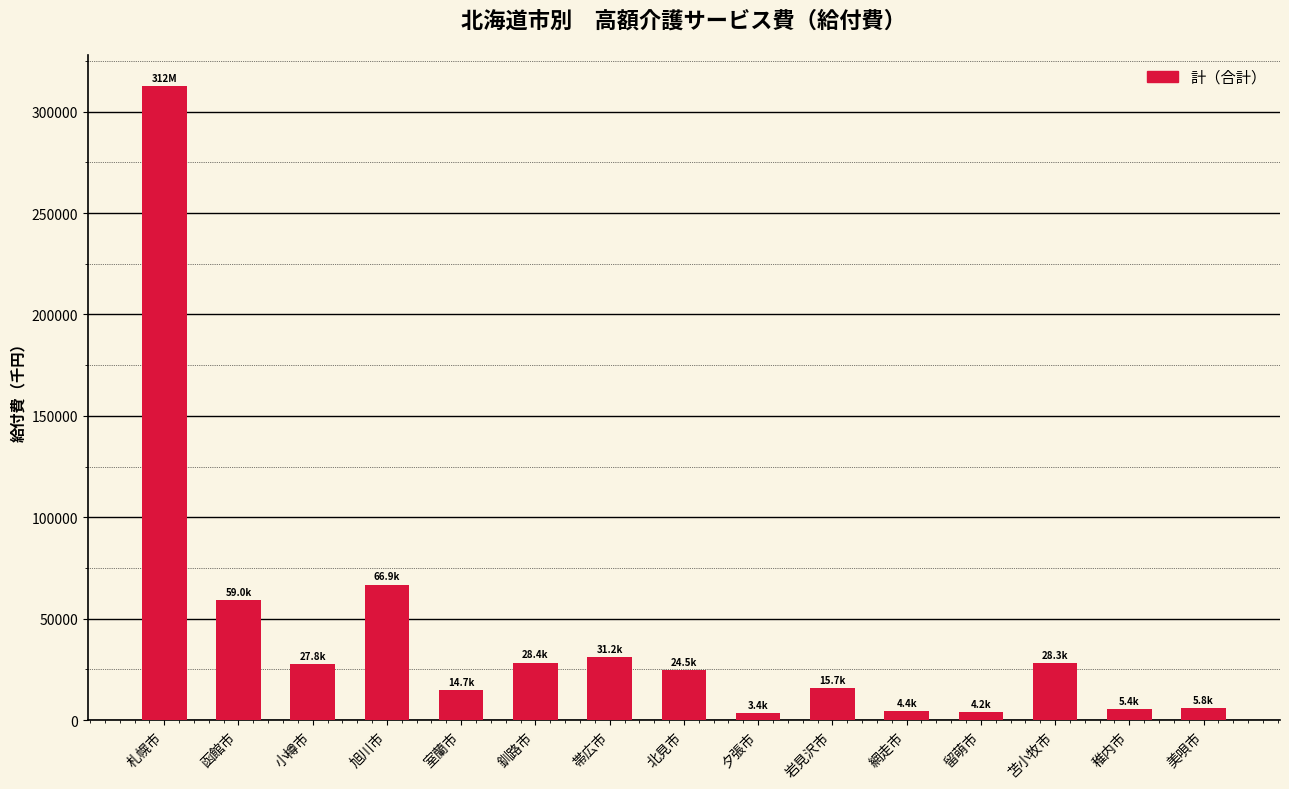

At which category does the chart reach its peak across all series?

札幌市